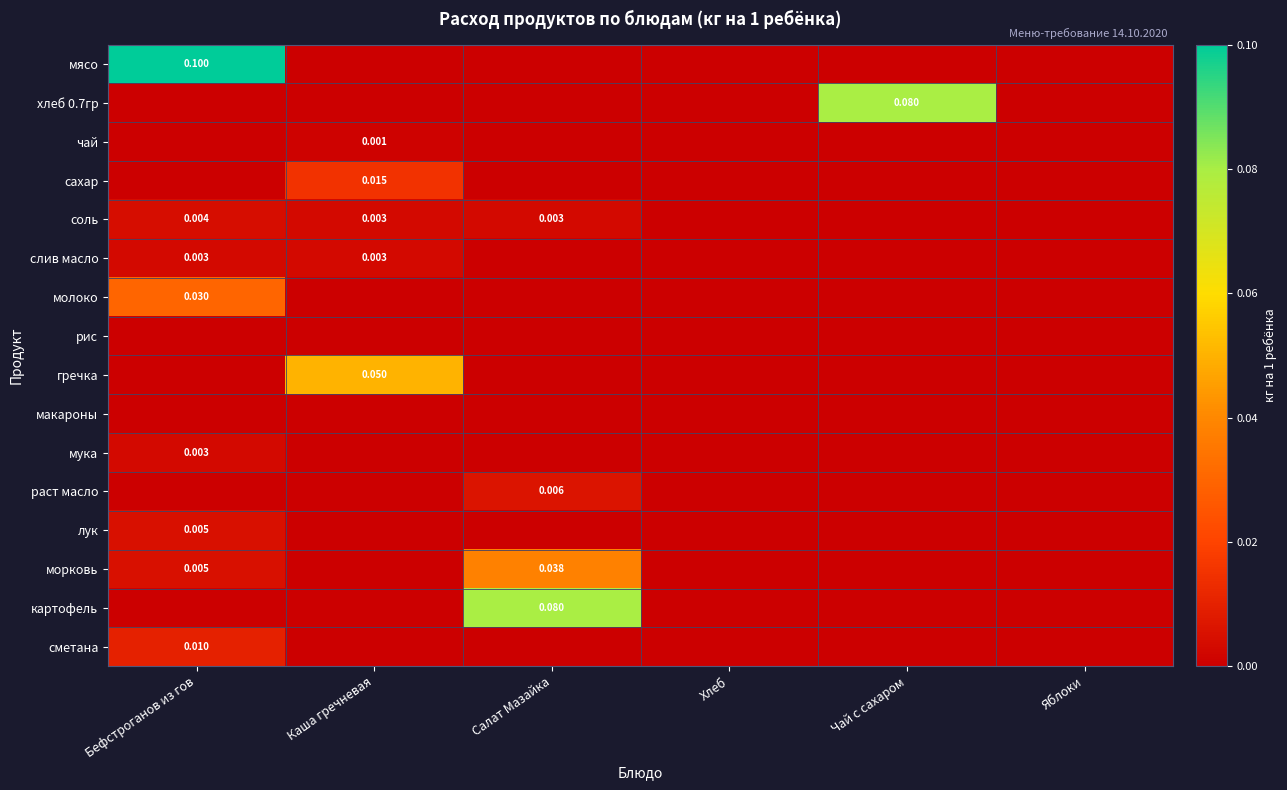

How many values in соль are above zero?

3